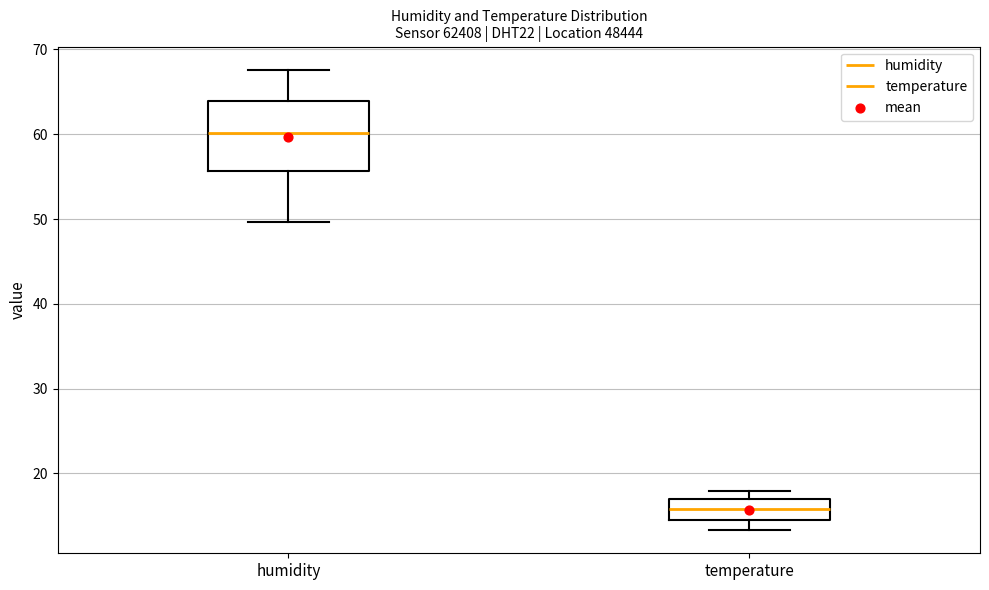

Reading left to right, read every box against the y-axis: the position of its median line, the range the box covers, and the ends of its whiskers. The values are not printed on the chart, so give them approximately, as read against the axis.

humidity: median 60, box 56 to 64, whiskers 50 to 68
temperature: median 16, box 15 to 17, whiskers 13 to 18